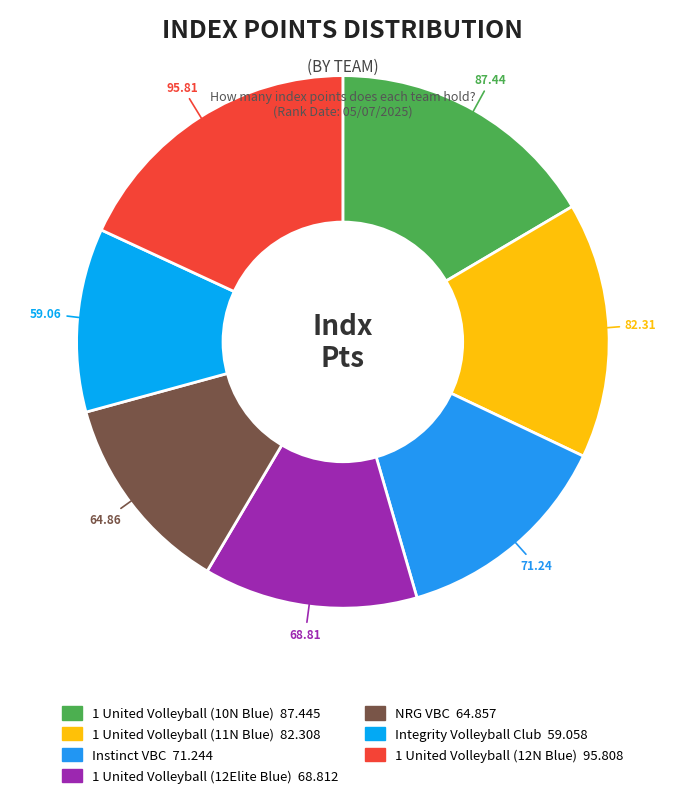

Rank the categories by value from highest to lowest.

1 United Volleyball (12N Blue), 1 United Volleyball (10N Blue), 1 United Volleyball (11N Blue), Instinct VBC, 1 United Volleyball (12Elite Blue), NRG VBC, Integrity Volleyball Club